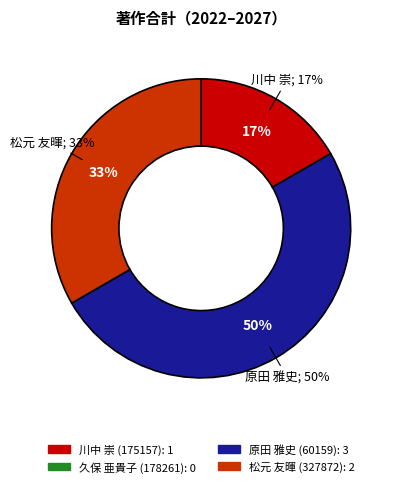

Which slice is the smallest?

久保 亜貴子 (178261)